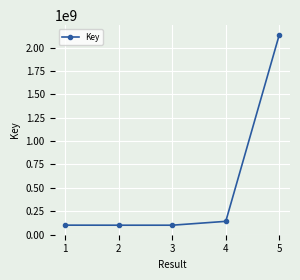

What is the change in value from 1 to 2?

-545313